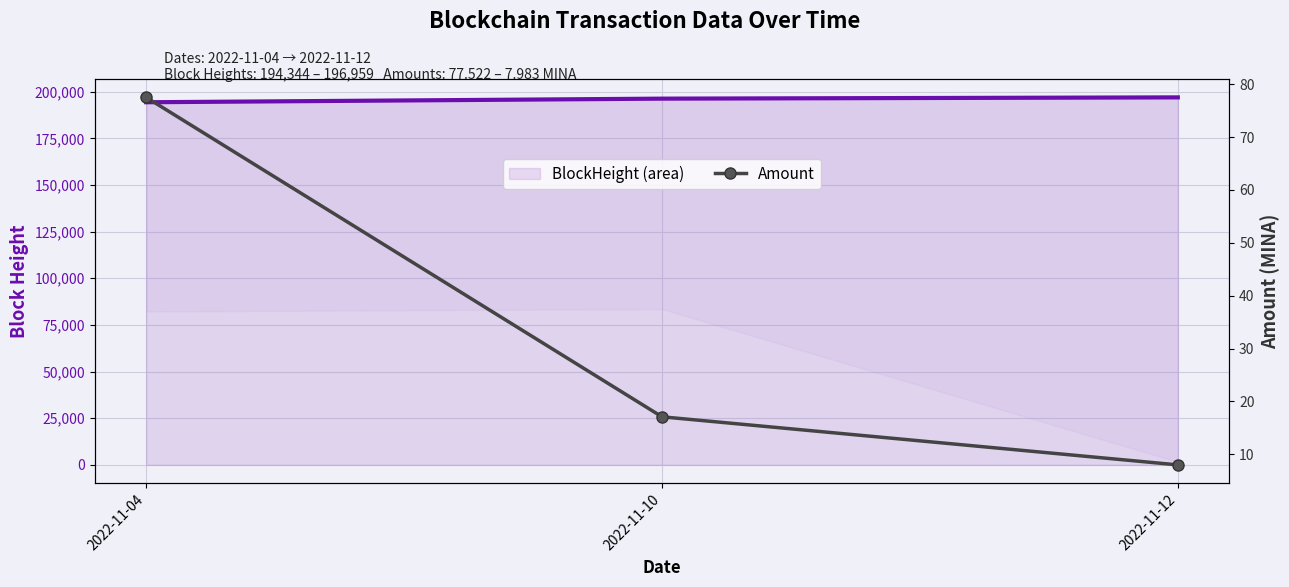

What is the difference between the maximum and minimum values in the Amount series?

69.5